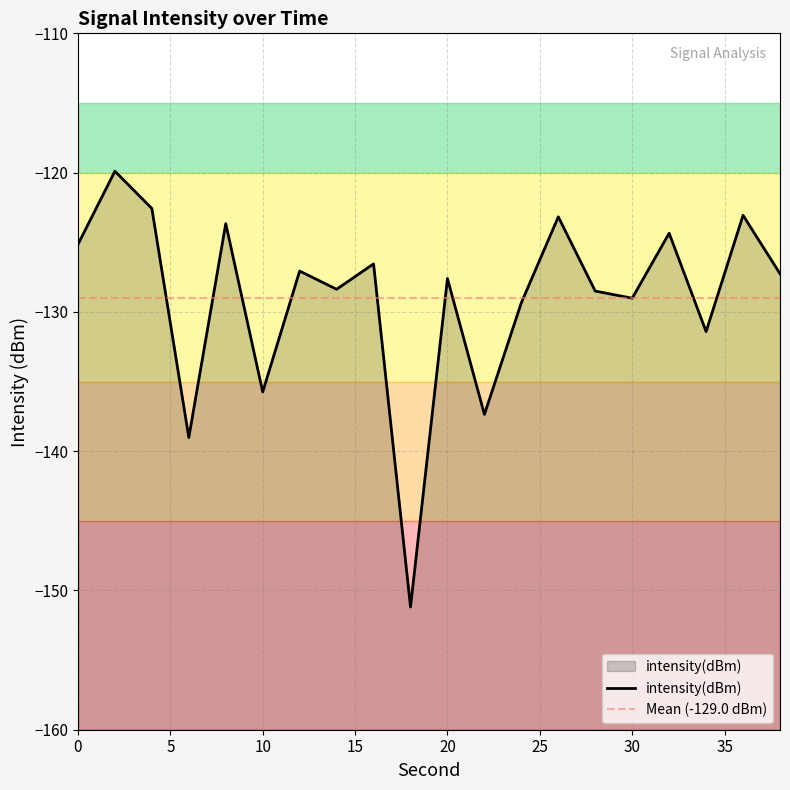

What is the value of the 19th point from the left?

-123.1